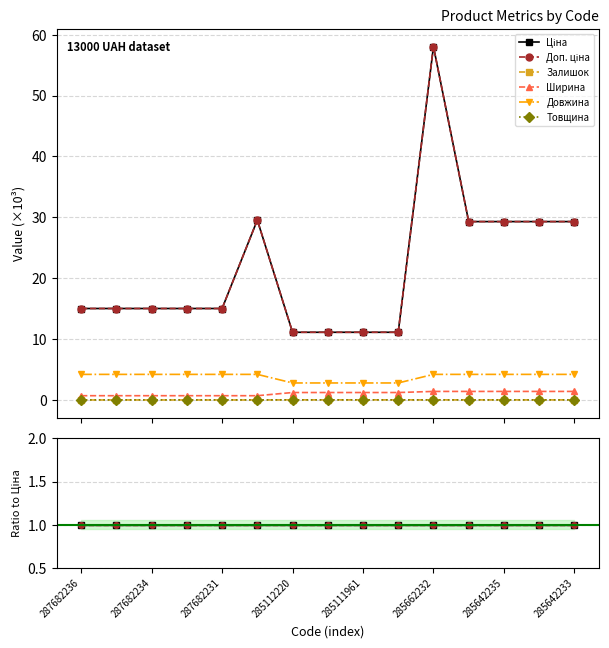

True or false: Доп. ціна has more than 2 interior local peaks.

False